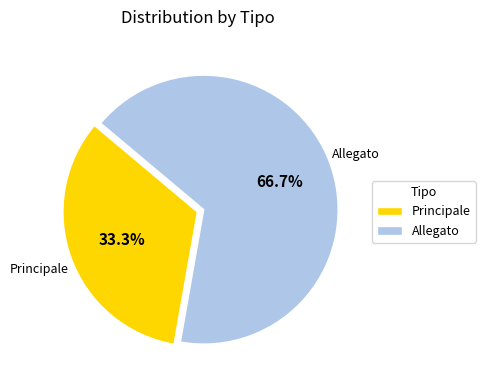

To the nearest percent, what percentage of the pie is Allegato?

67%